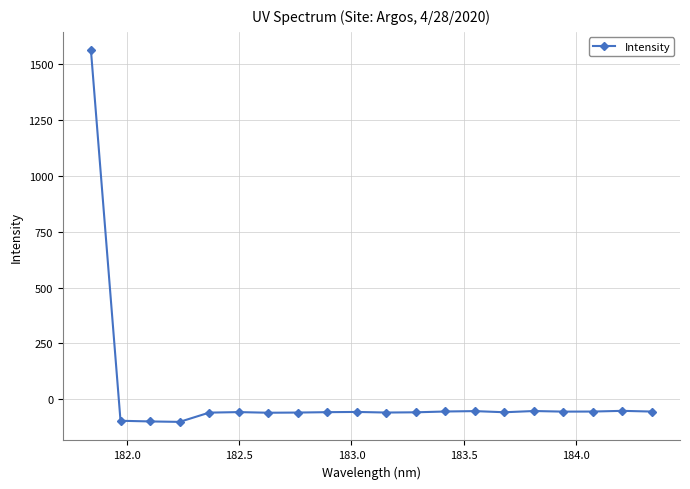

What is the value of the 18th point from the left?

-54.9